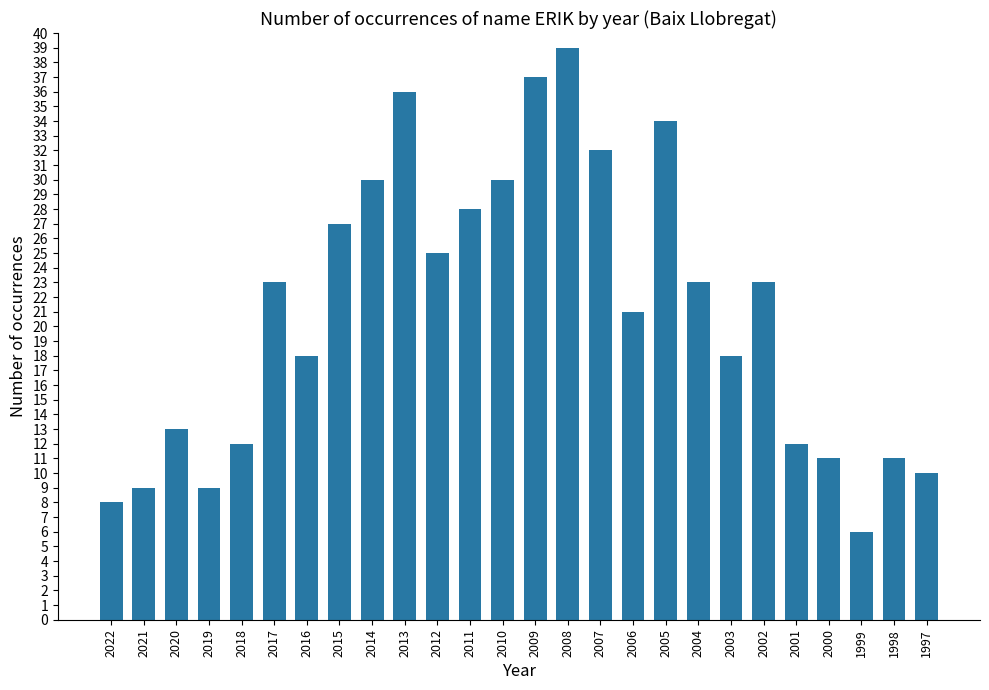

What is the difference between the maximum and minimum values?

33